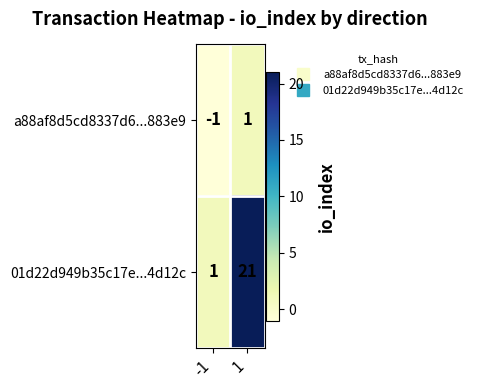

True or false: a88af8d5cd8337d6...883e9 has a value of -2 at -1.

False